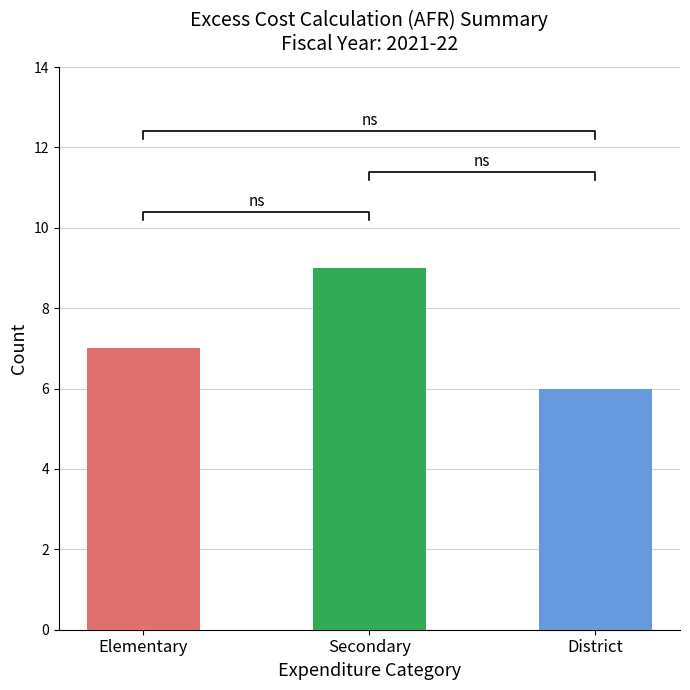

What is the change in value from Elementary to District?

-1